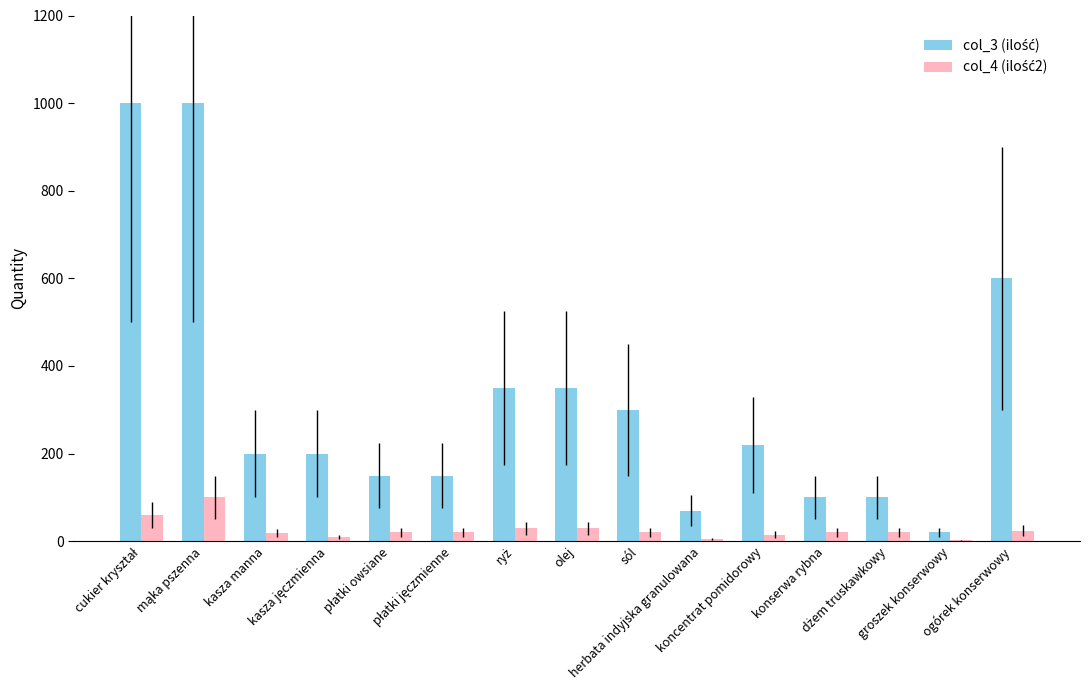

What is the maximum value shown in the chart?

1000